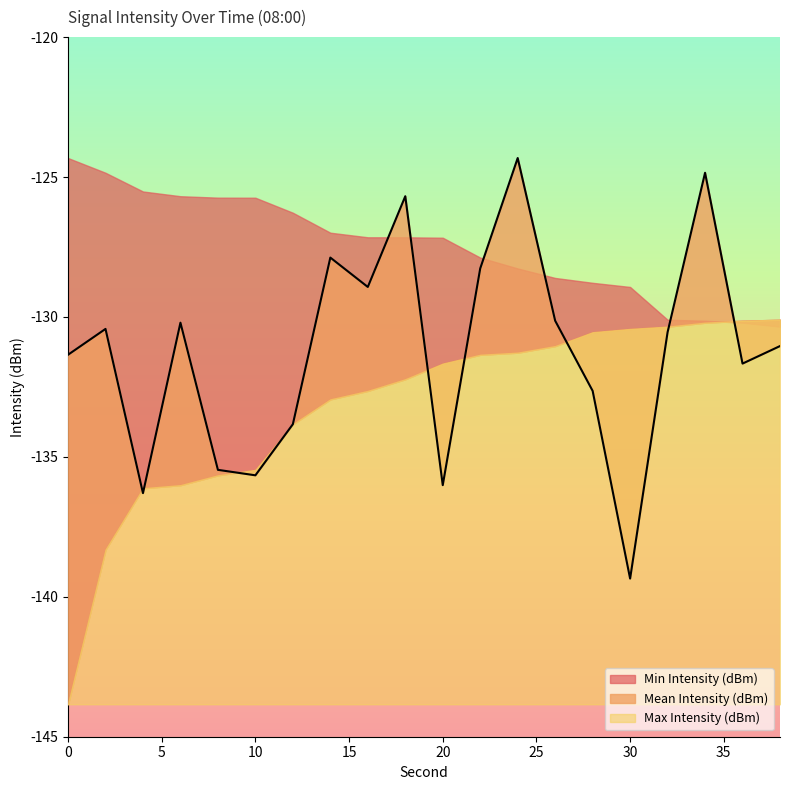

What is the spread (max minus min) of values at 6?

10.3